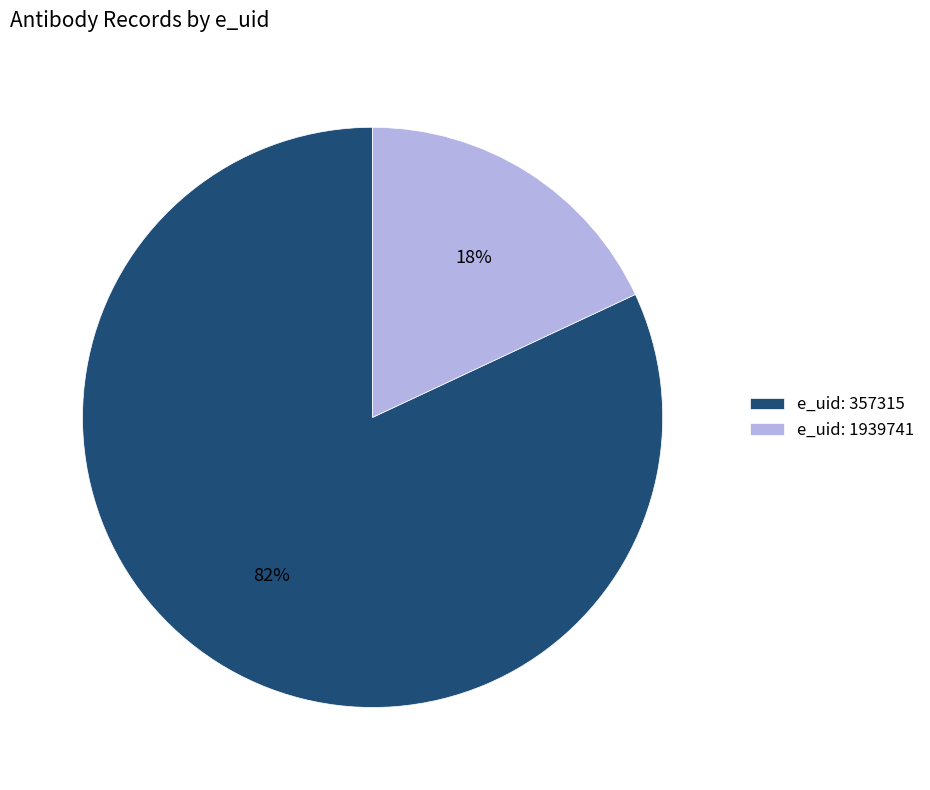

How many slices are in this pie chart?

2